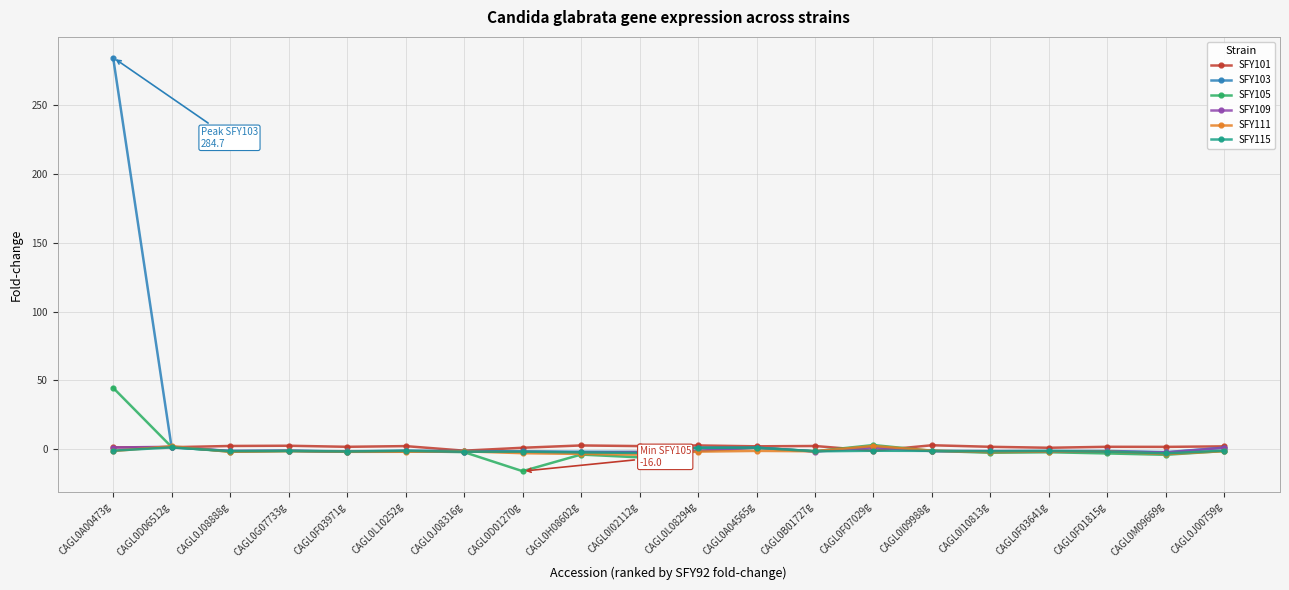

Does the chart display data point markers on the line(s)?

Yes